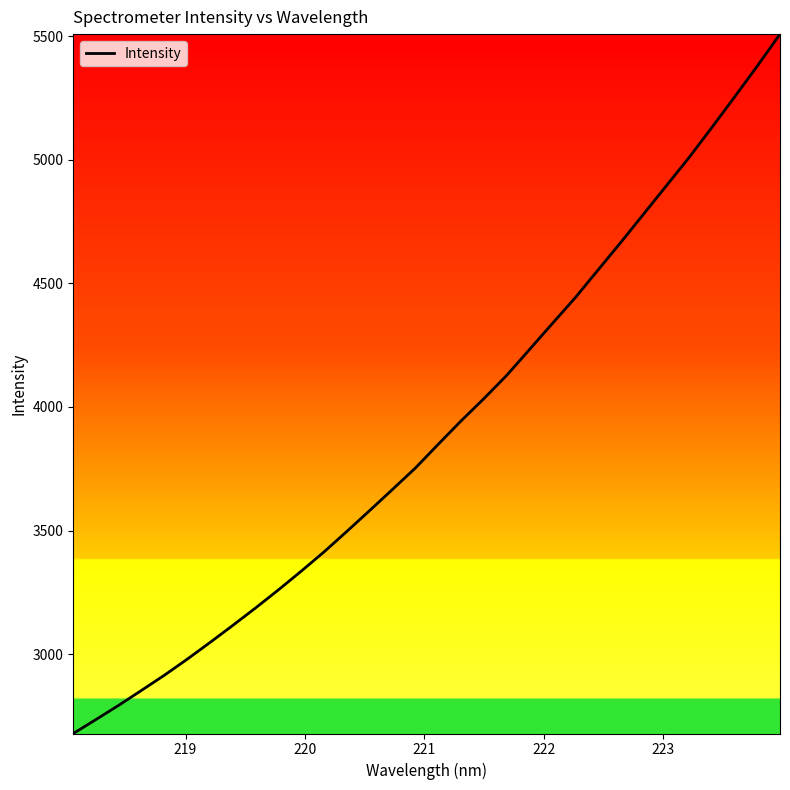

What is the greatest value displayed?

5508.9